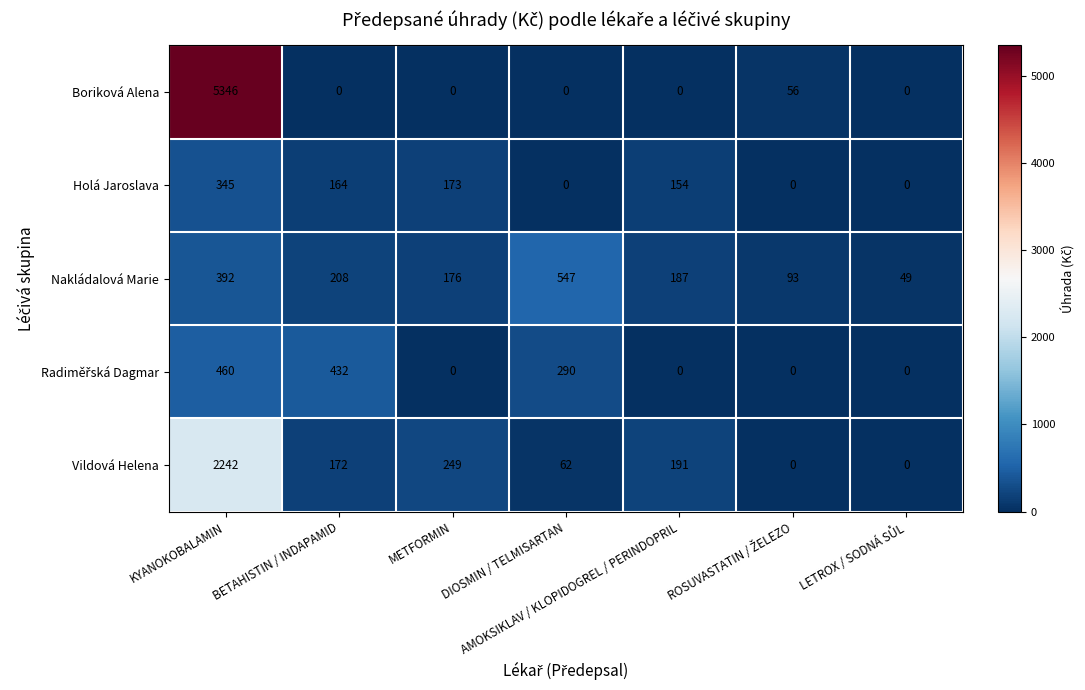

Which series has the largest range (max minus min)?

Boriková Alena